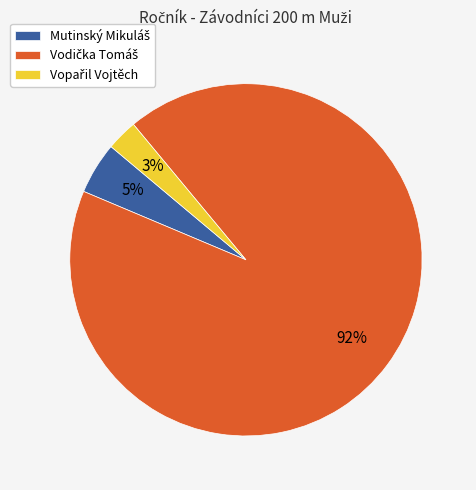

To the nearest percent, what is the average slice percentage?

33%